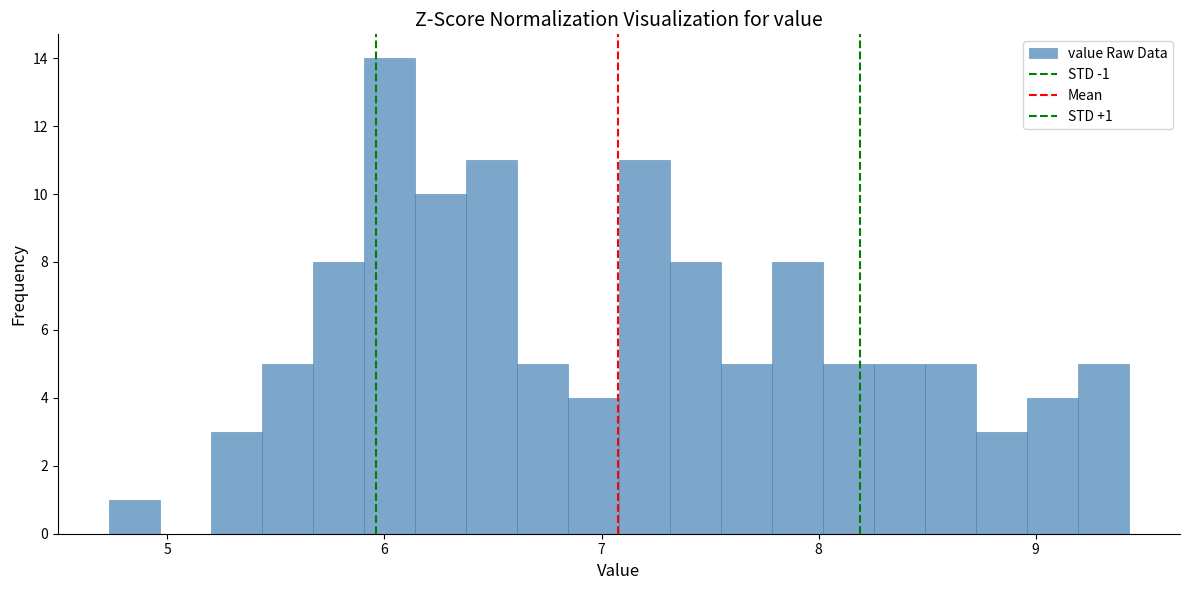

Around what value on the x-axis is the tallest bar? Give the approximate position of its centre, as read against the axis.

6.0